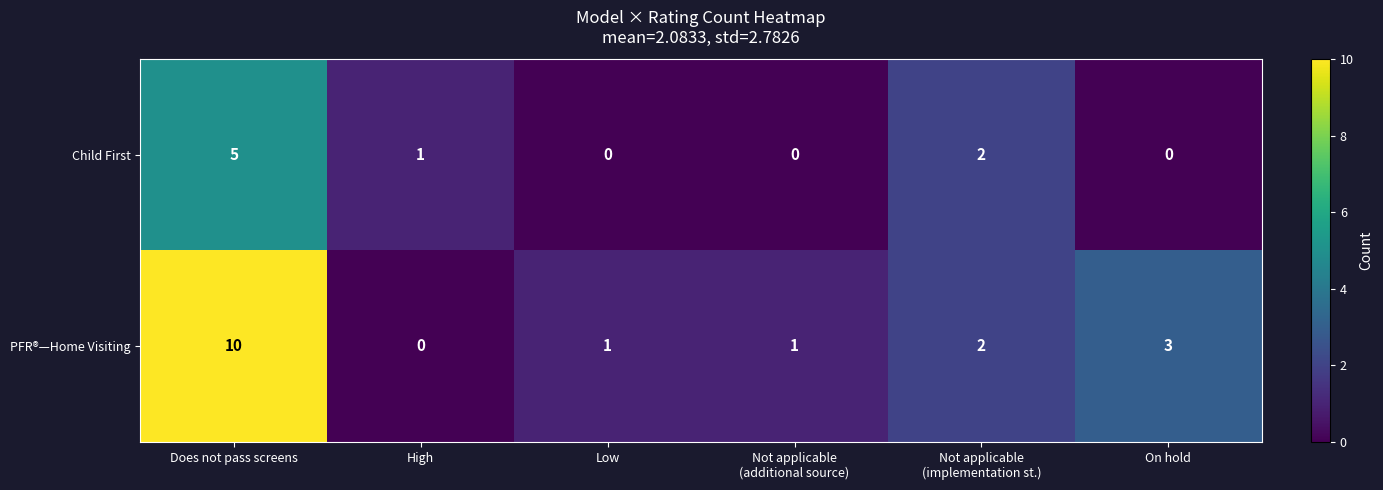

Rank the series at On hold from lowest to highest value.

Child First, PFR®—Home Visiting